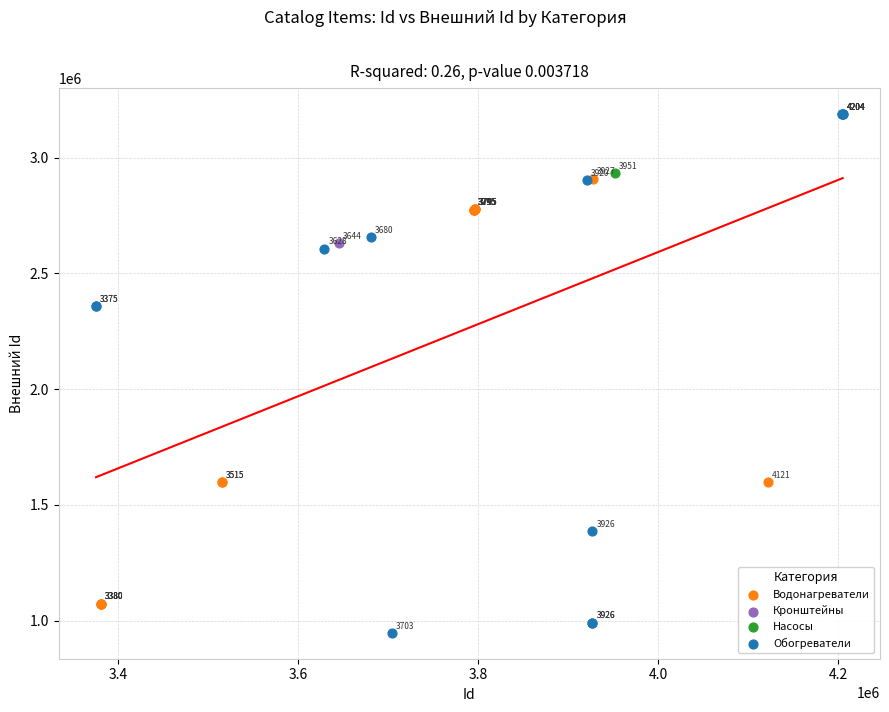

What are all the series names shown in the legend?

Водонагреватели, Кронштейны, Насосы, Обогреватели